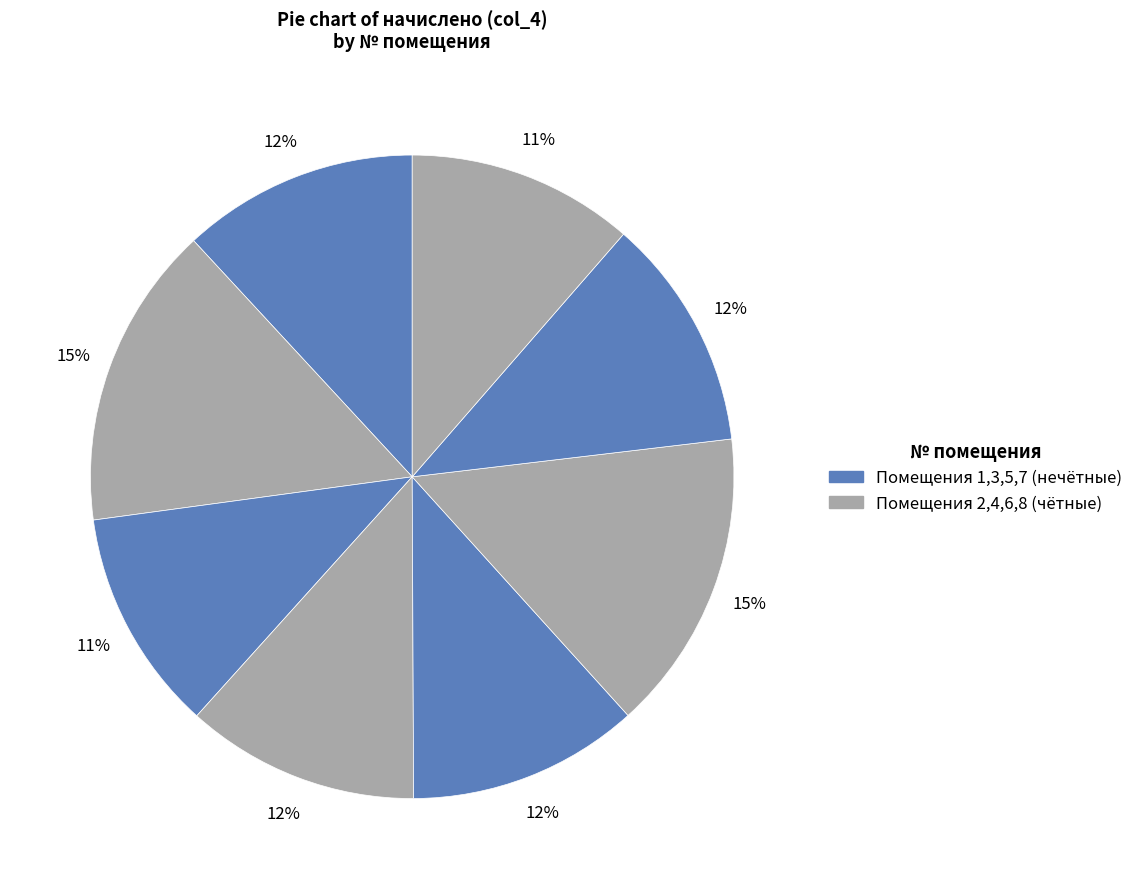

Is there a majority slice in this chart?

No